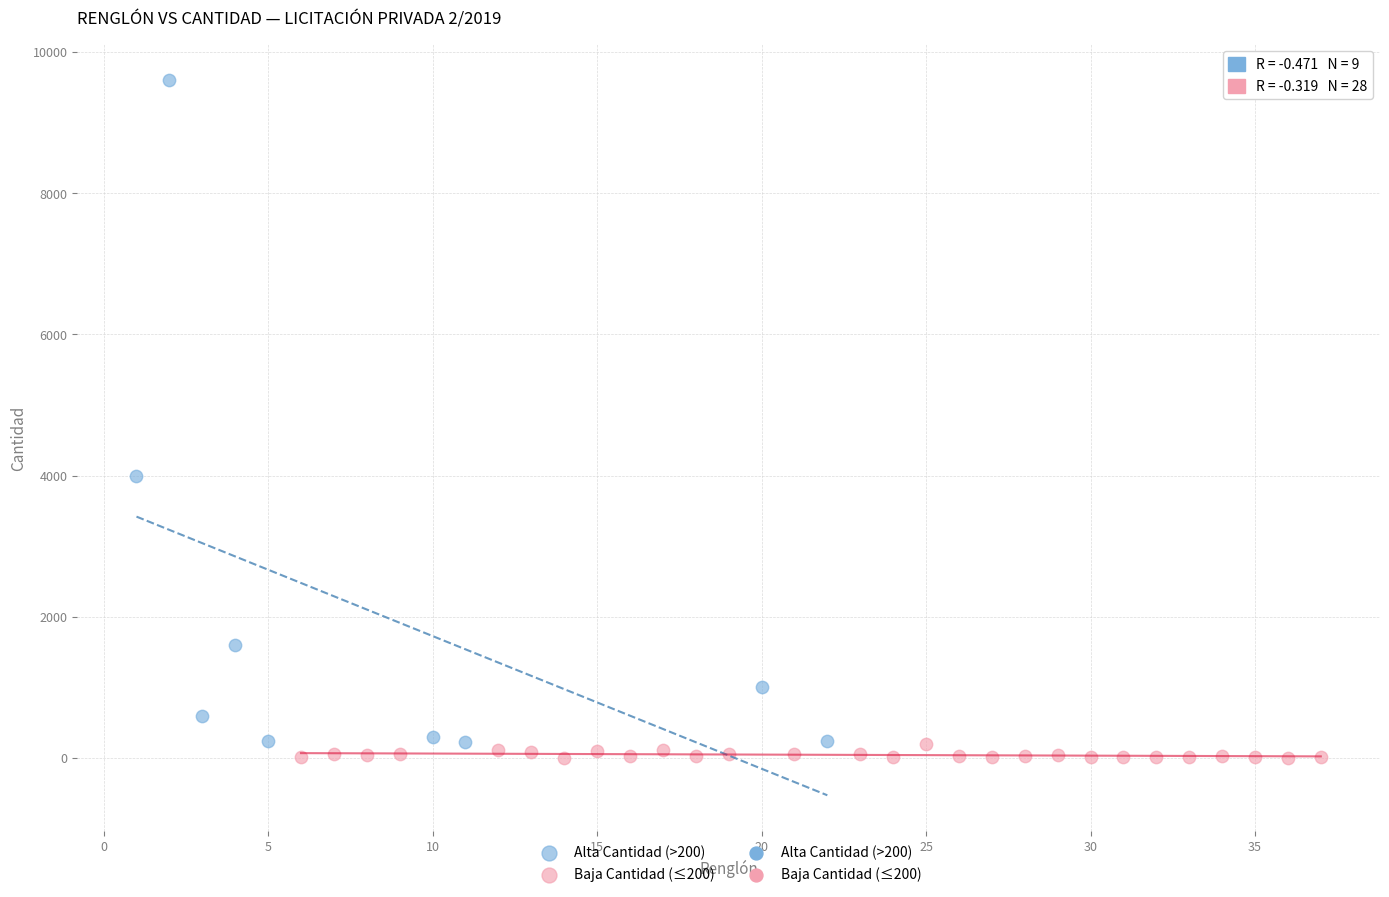

Which series reaches the maximum Y coordinate?

Alta Cantidad (>200)